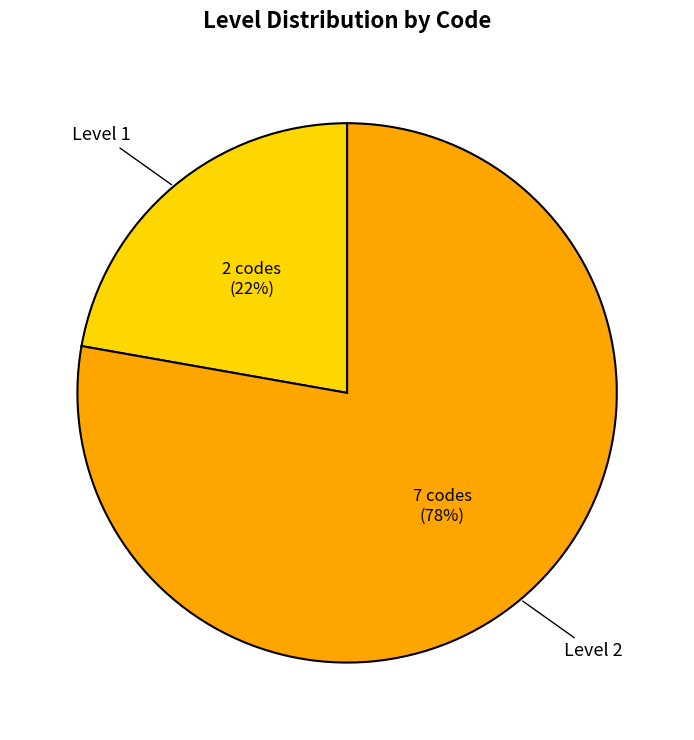

To the nearest percent, what is the difference between the largest and smallest slice percentages?

56%